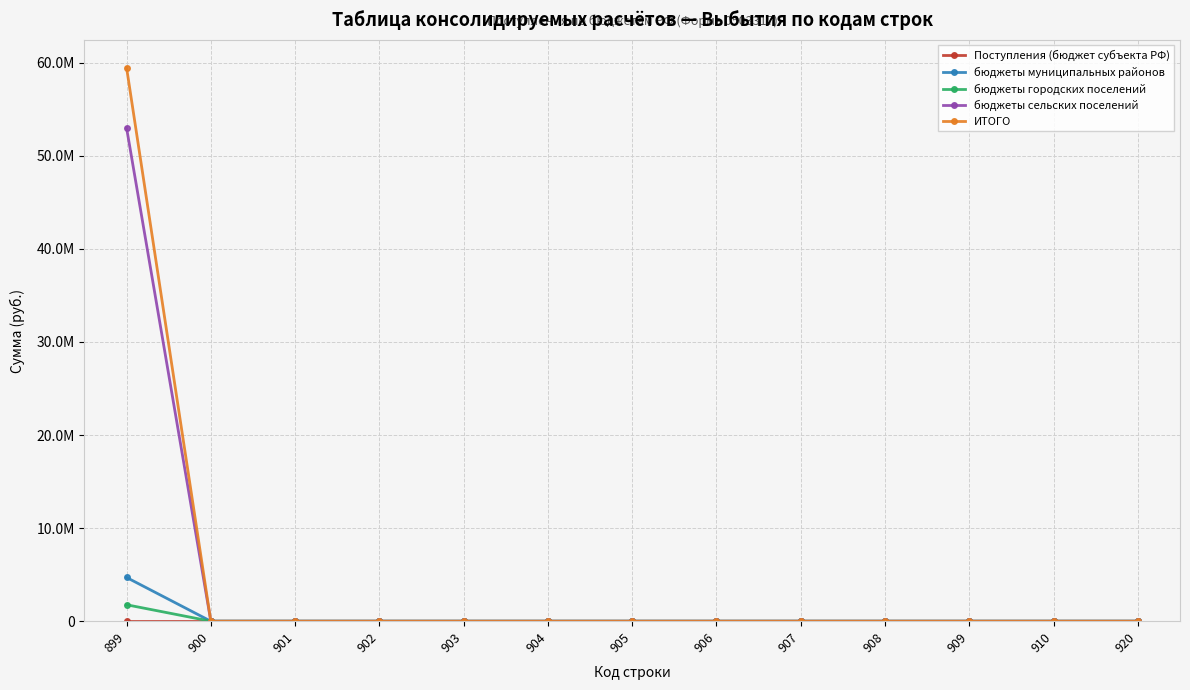

Which series has the widest spread of values?

ИТОГО